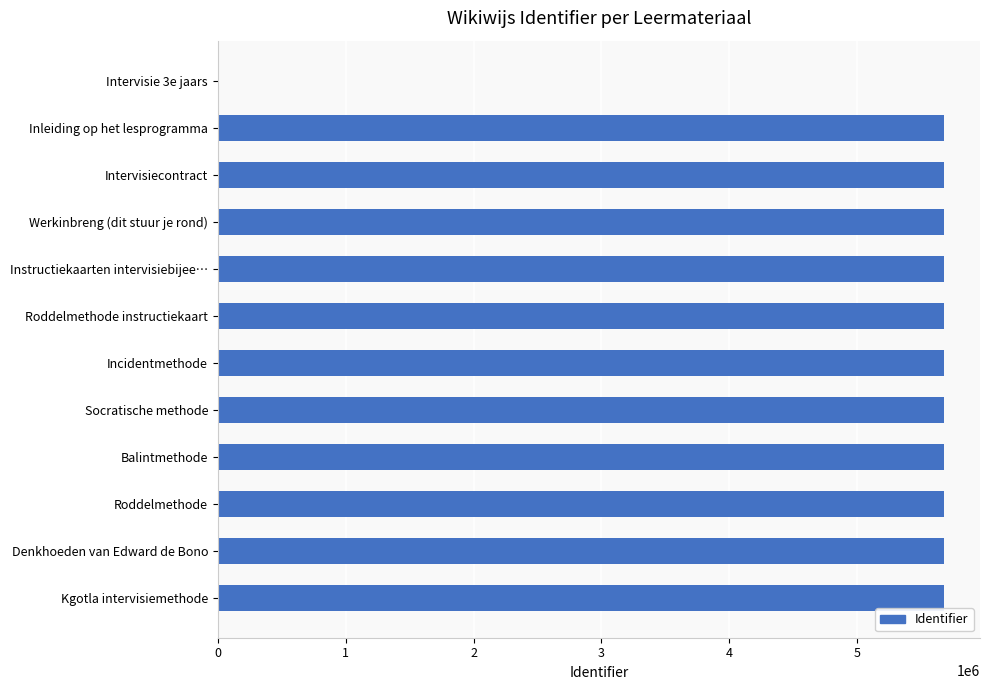

What is the greatest value displayed?

5677924